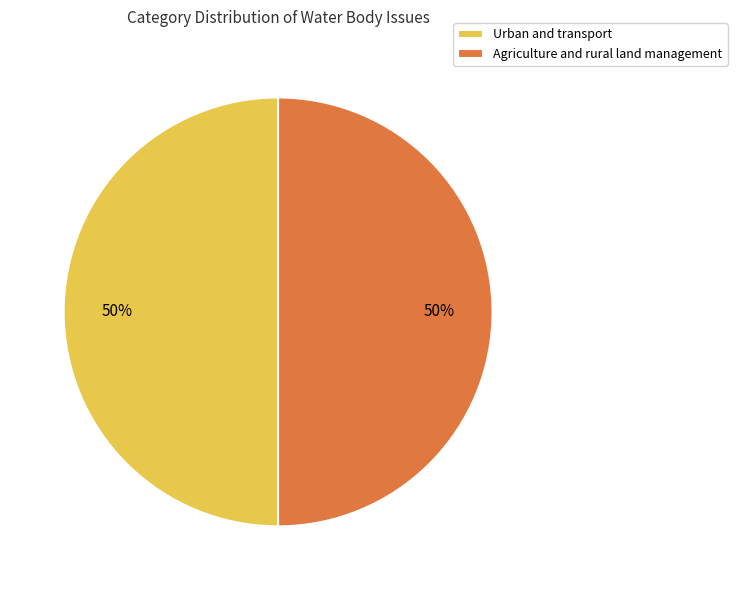

Count the number of slices in the pie.

2